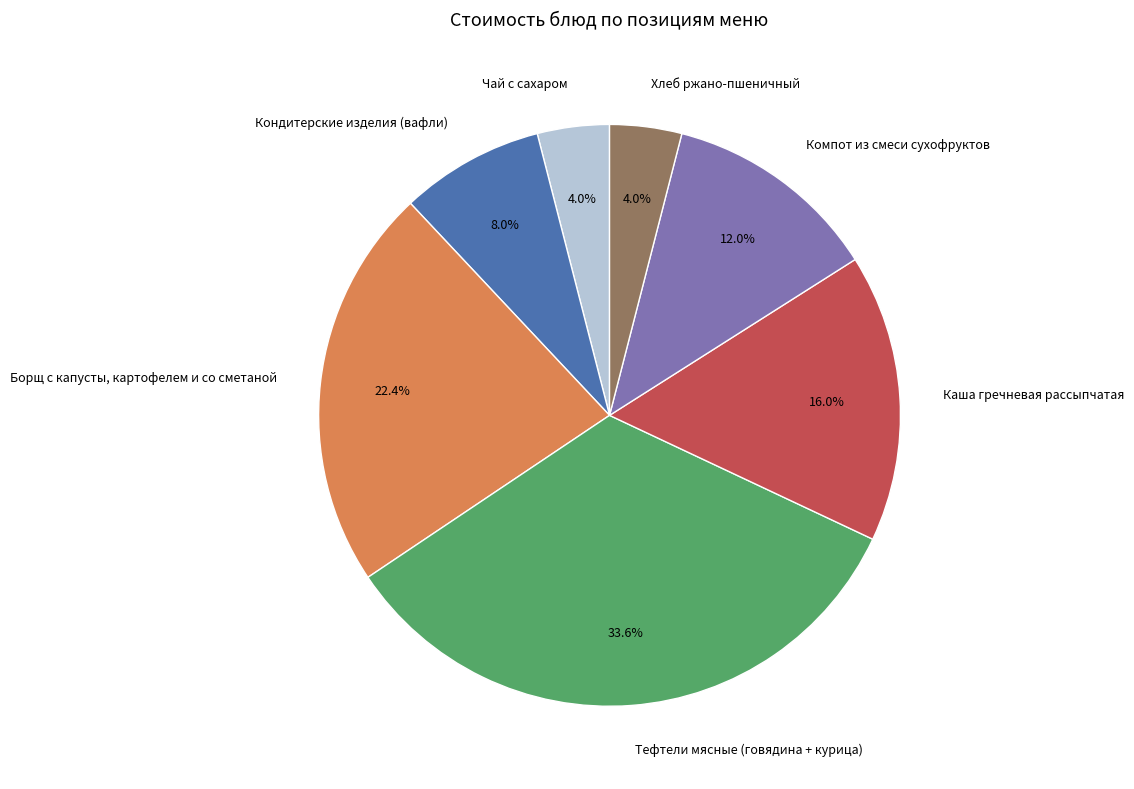

Between Кондитерские изделия (вафли) and Каша гречневая рассыпчатая, which is larger?

Каша гречневая рассыпчатая